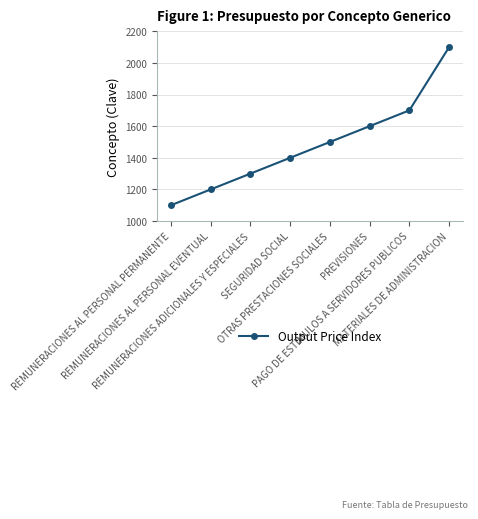

What is the change in value from REMUNERACIONES ADICIONALES Y ESPECIALES to PREVISIONES?

+300